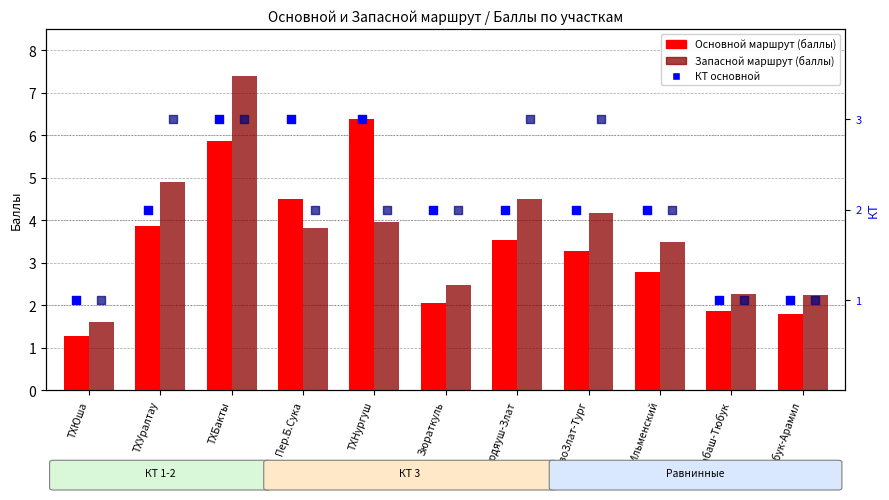

Which series has the widest spread of Y values?

Запасной маршрут